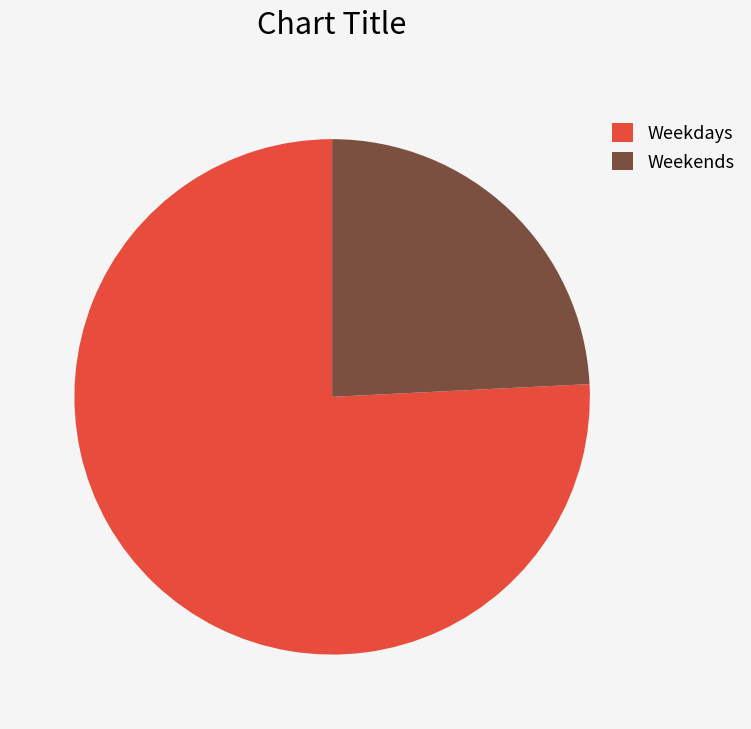

True or false: Weekends accounts for 24% of the total.

True